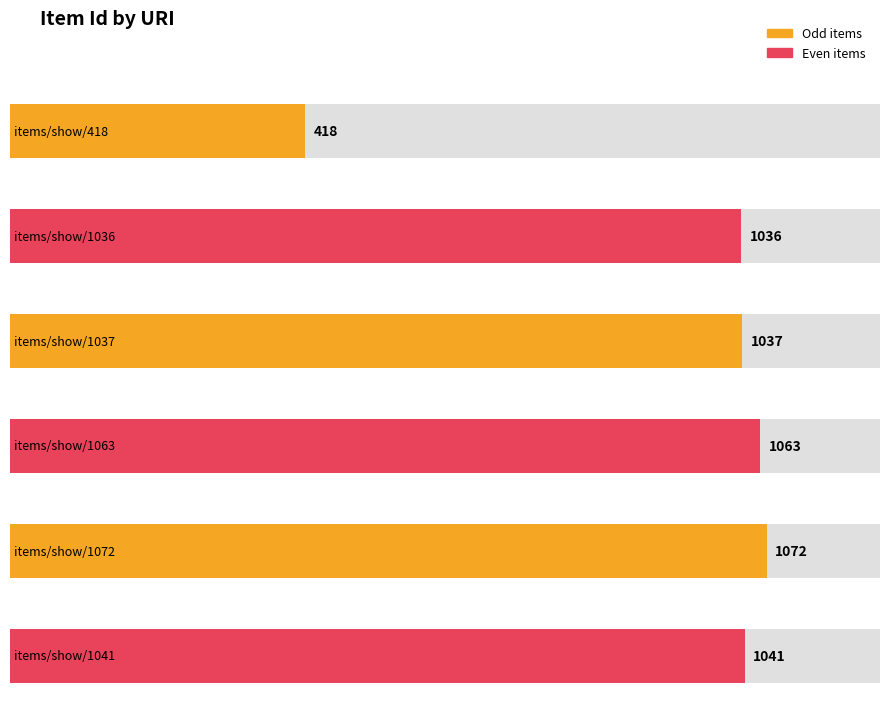

Reading left to right, what are all the values shown in this chart?

items/show/418=418	items/show/1036=1036	items/show/1037=1037	items/show/1063=1063	items/show/1072=1072	items/show/1041=1041